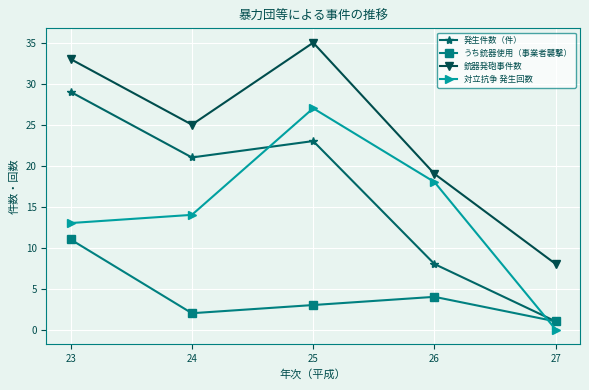

At which label does 銃器発砲事件数 first exceed 25?

23